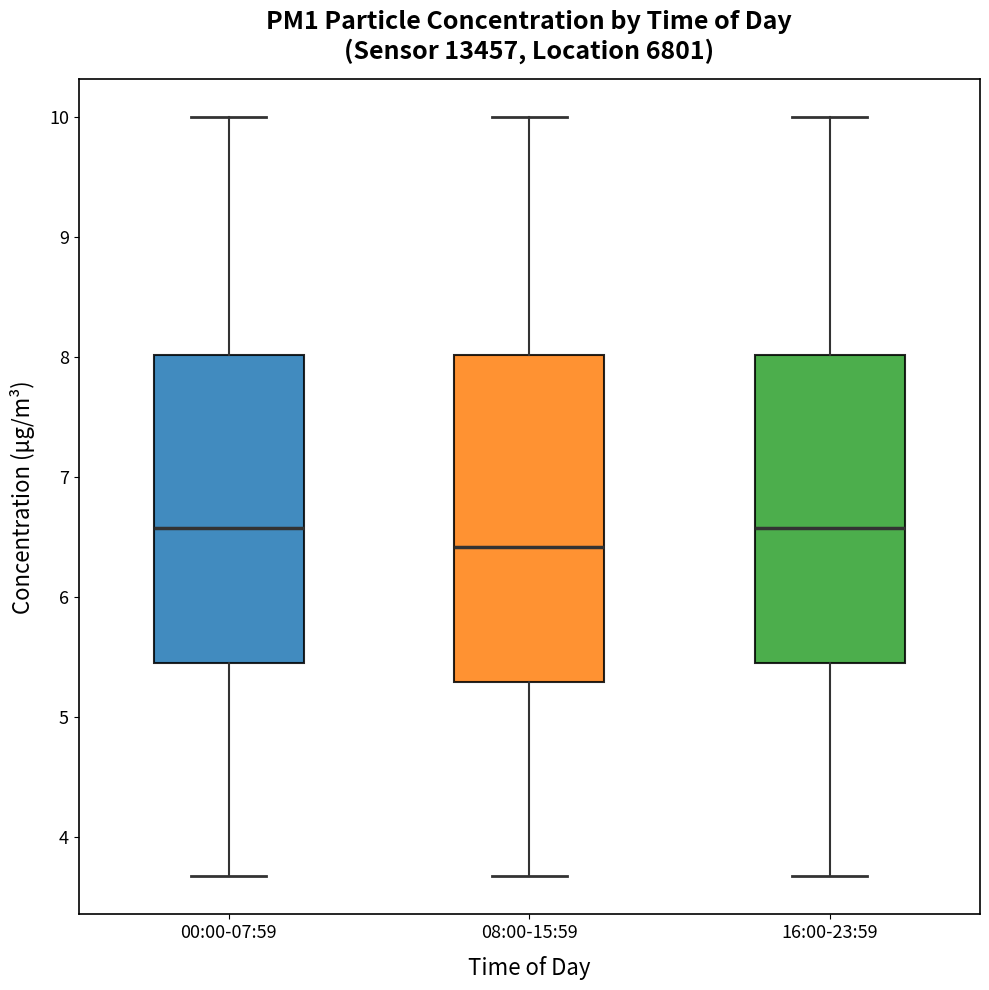

Which box is the tallest, from its lower edge to its upper edge?

08:00-15:59